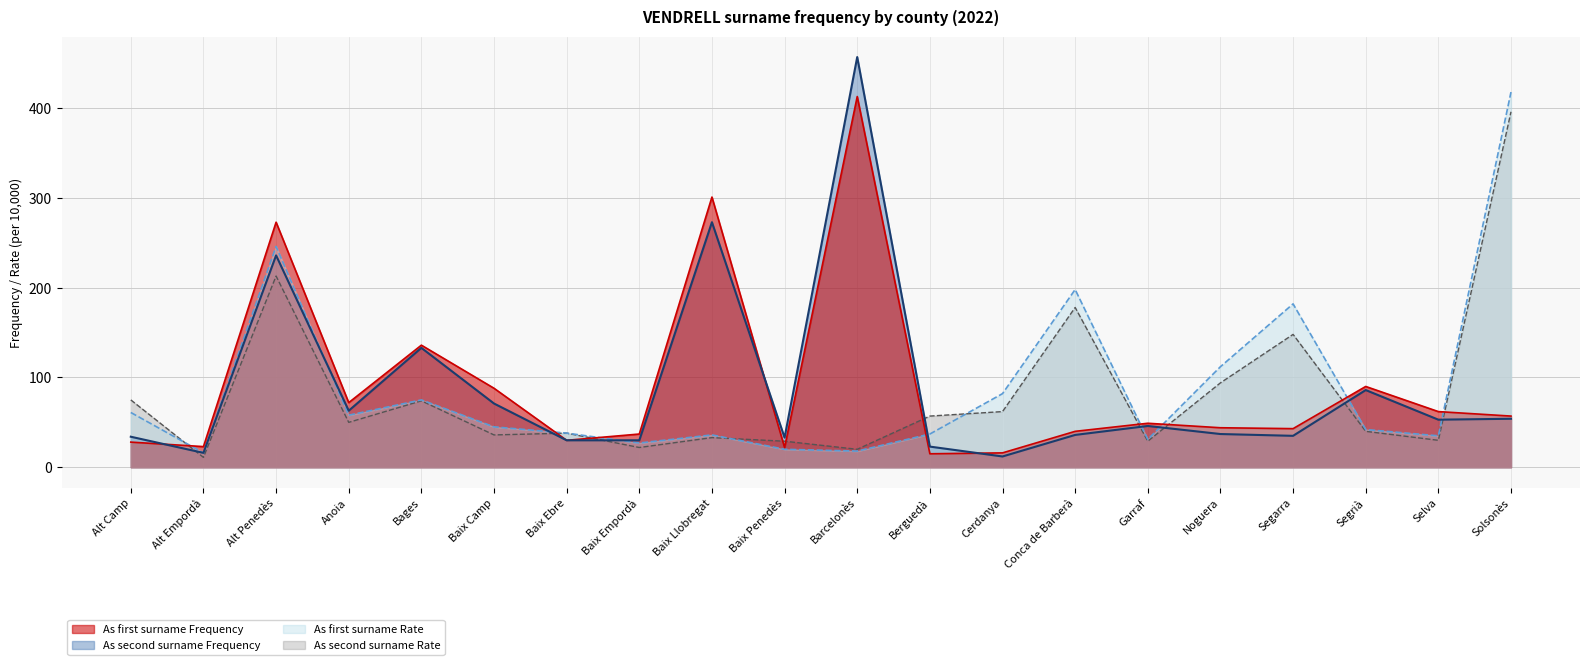

Rank the series by their maximum value, from highest to lowest.

As second surname Frequency, As first surname Rate, As first surname Frequency, As second surname Rate